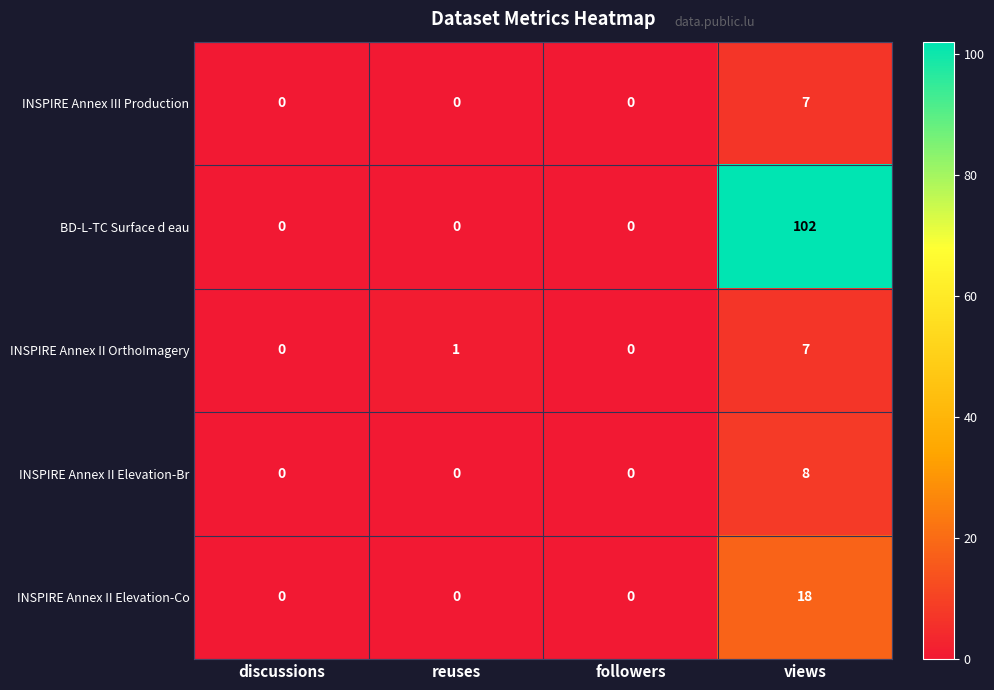

Which series has the largest total across all categories?

BD-L-TC Surface d eau